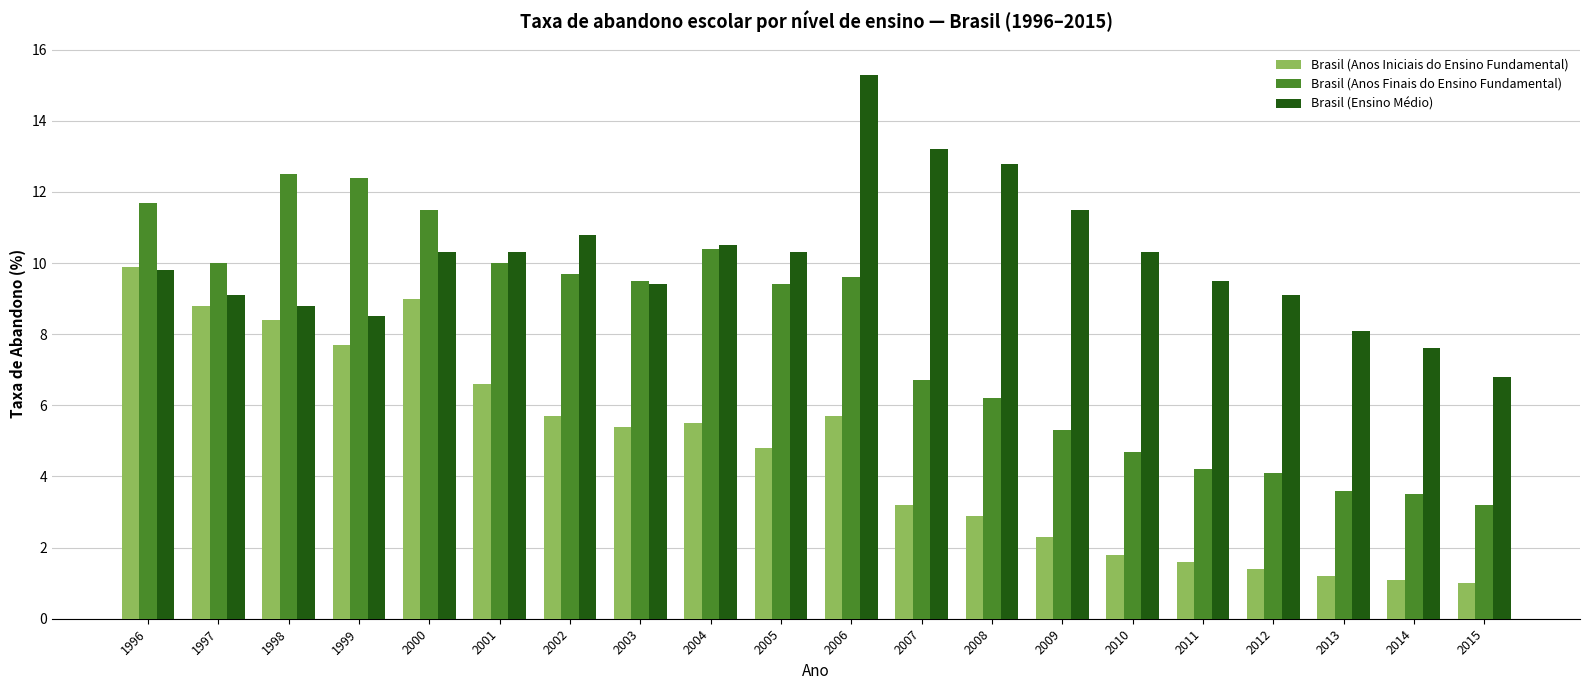

How many groups of bars are there?

20